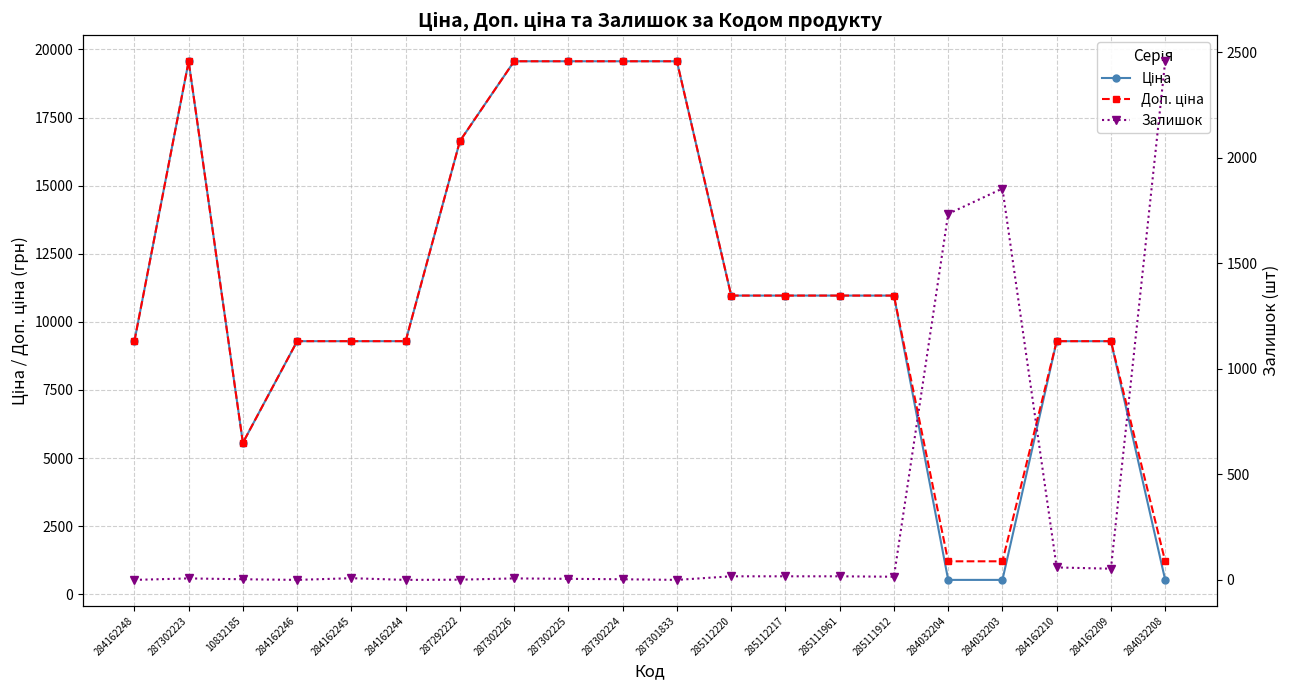

Which series has the largest total across all categories?

Доп. ціна